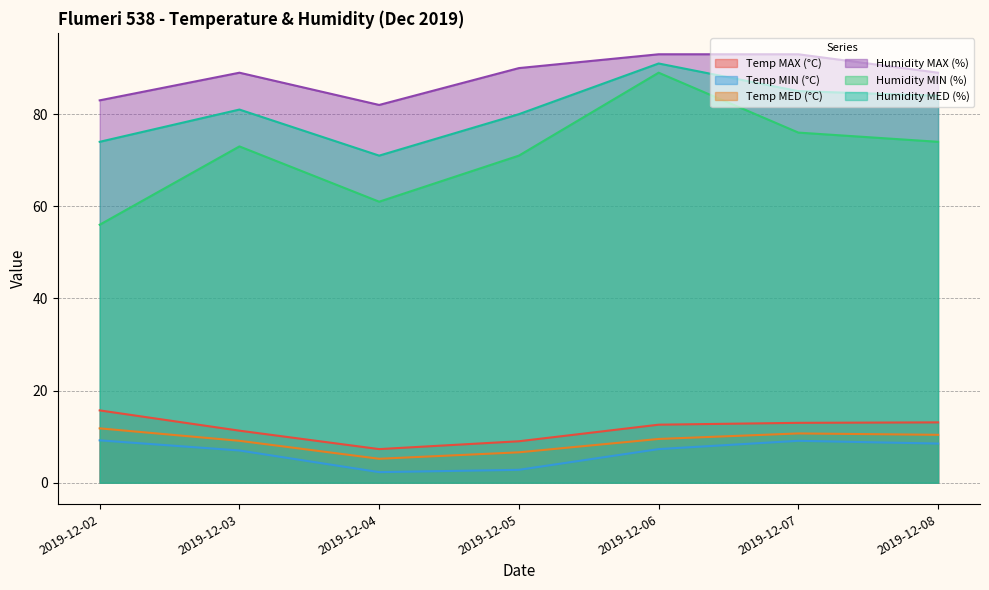

What are all the series names shown in the legend?

Temp MAX (°C), Temp MIN (°C), Temp MED (°C), Humidity MAX (%), Humidity MIN (%), Humidity MED (%)